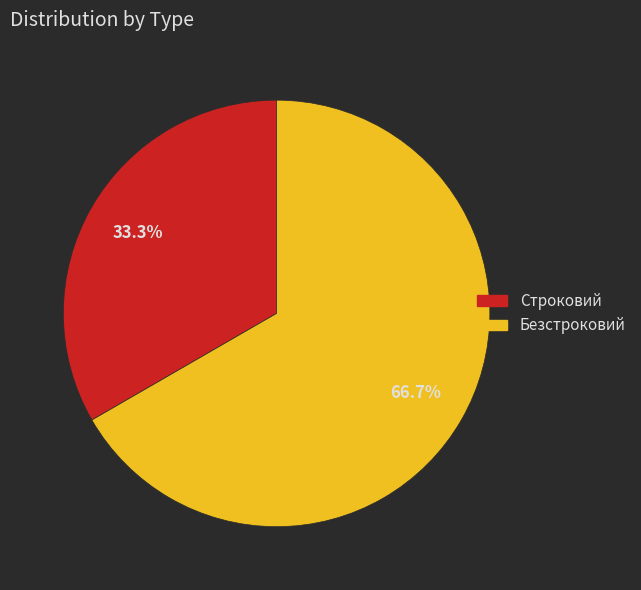

Which category has the smallest portion of the pie?

Строковий